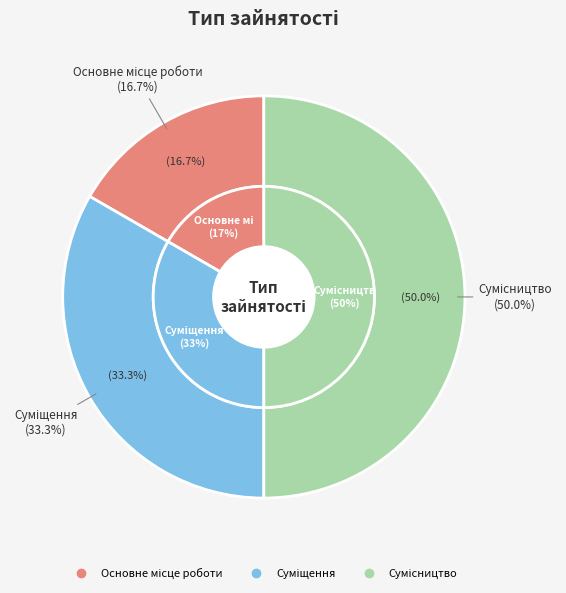

True or false: Основне місце роботи accounts for 17% of the total.

True